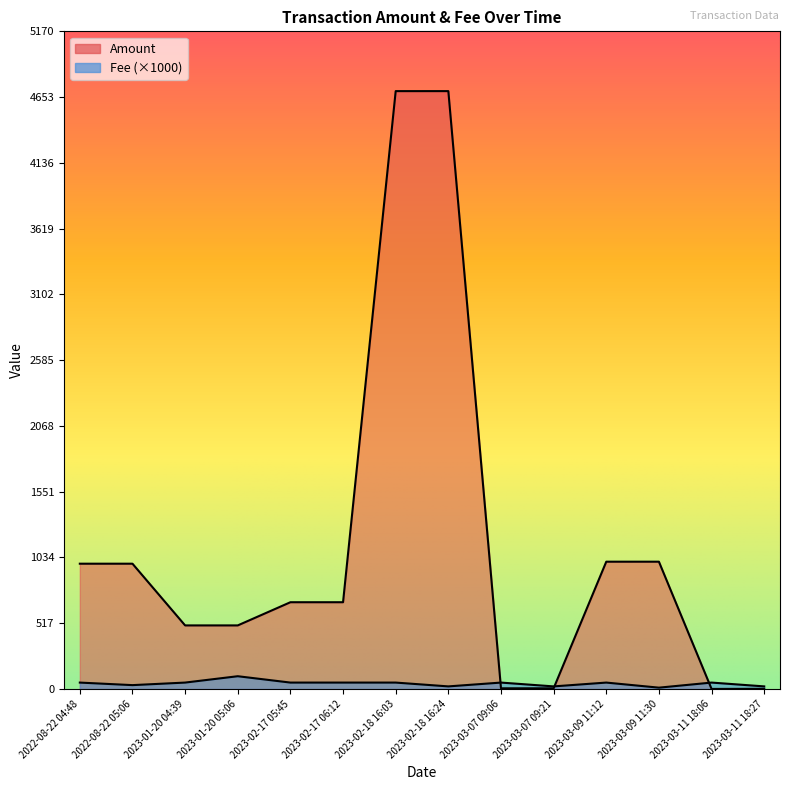

What is the total value across all series at 2023-02-17 06:12?

731.8